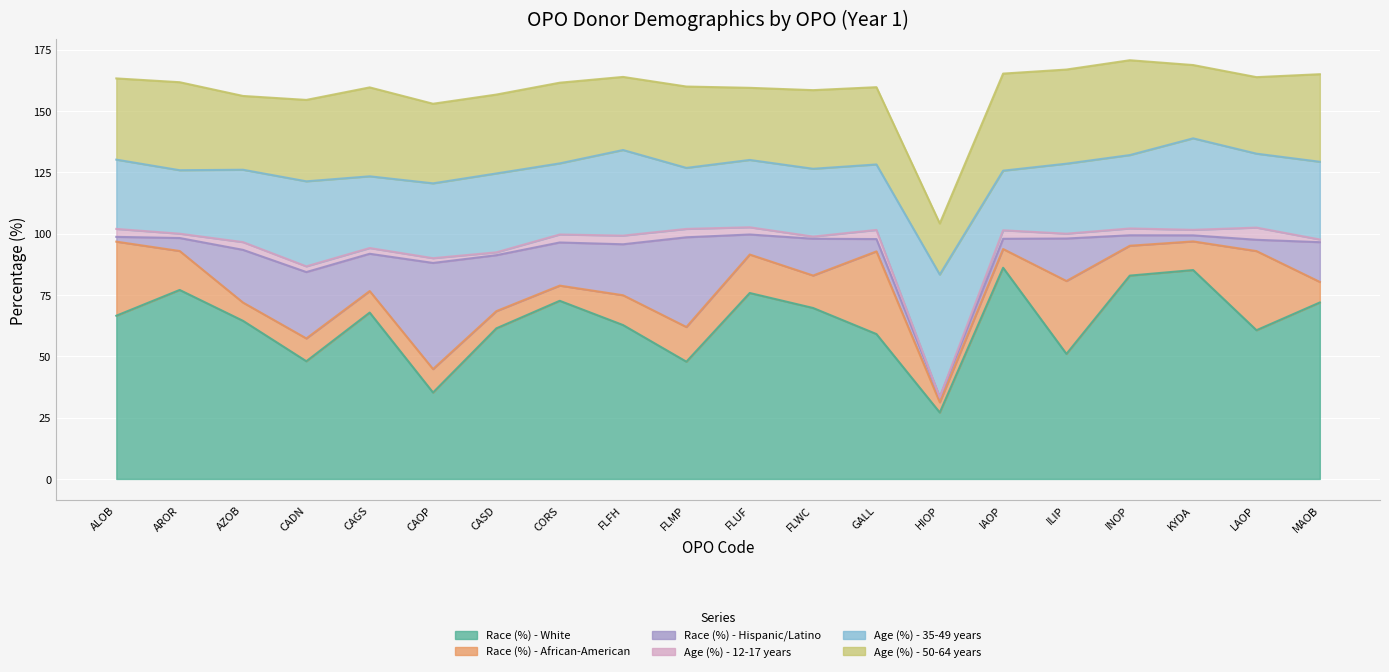

What is the difference between the maximum and second lowest values in the Age (%) - 12-17 years - OPO Year 1 series?

4.1